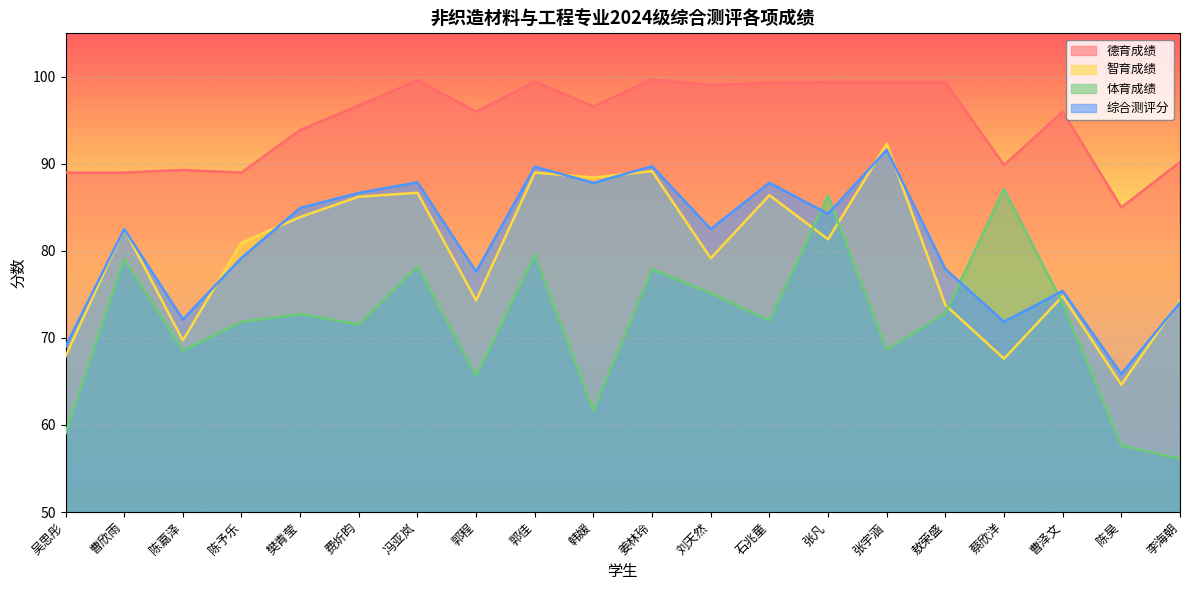

Which series ends up on top after the final intersection of 智育成绩 and 综合测评分?

智育成绩